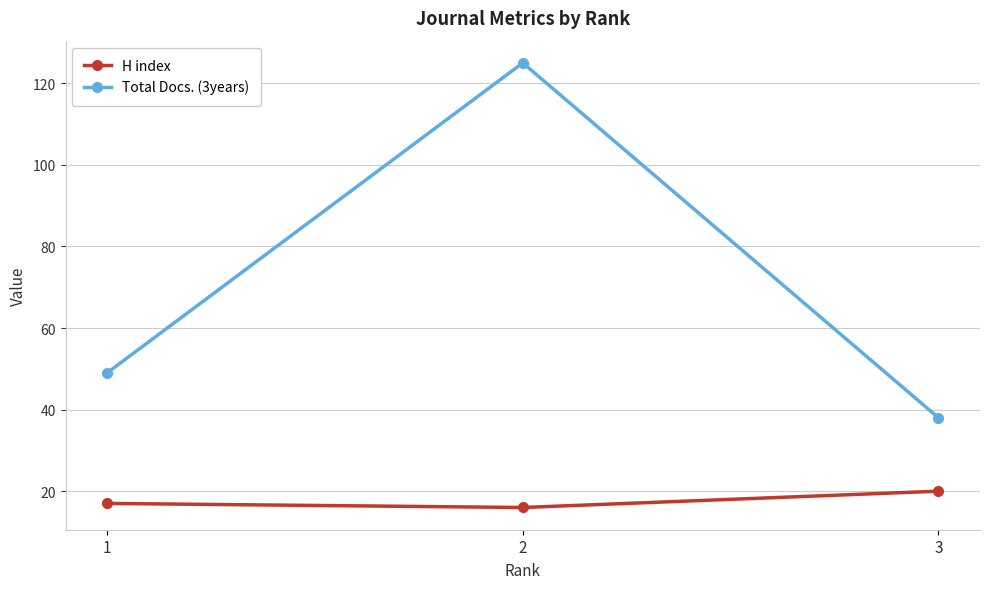

Does the chart display data point markers on the line(s)?

Yes